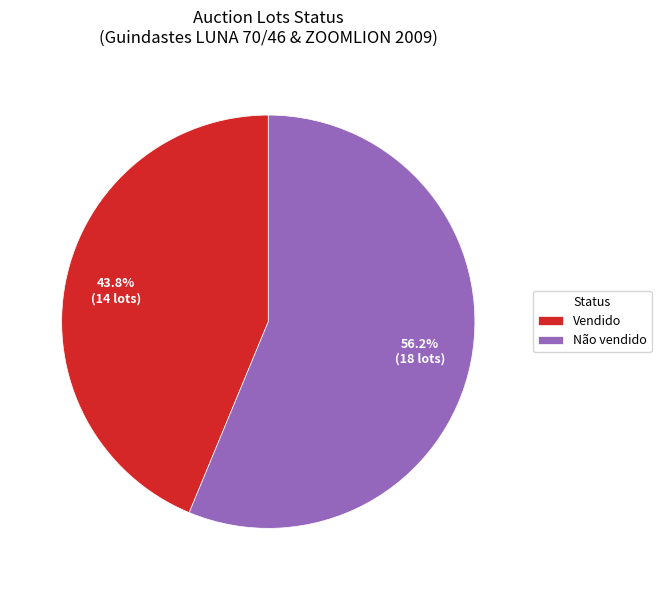

What is the majority slice?

Não vendido